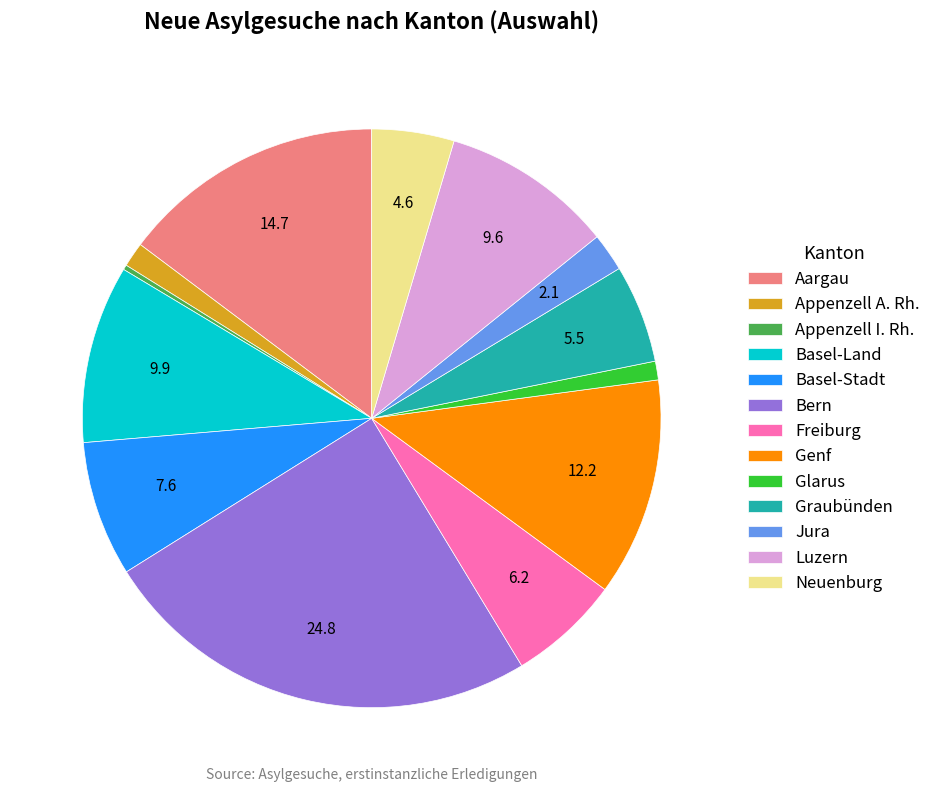

Approximately how many times larger is the value at Neuenburg compared to Appenzell A. Rh.?

3.3